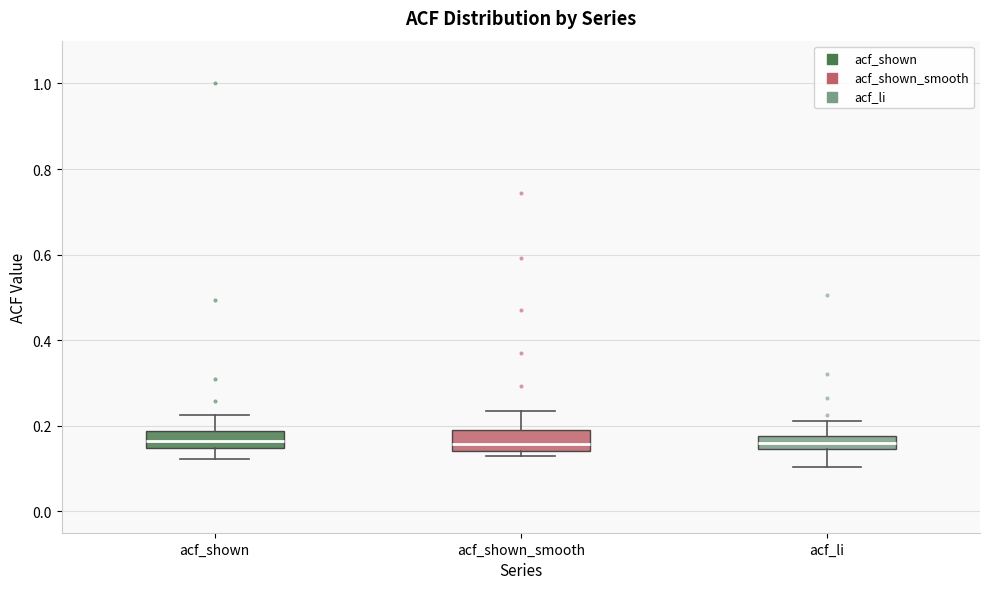

Where is the upper edge of the box for acf_shown_smooth on the y-axis? The values are not printed on the chart, so give them approximately, as read against the axis.

0.18